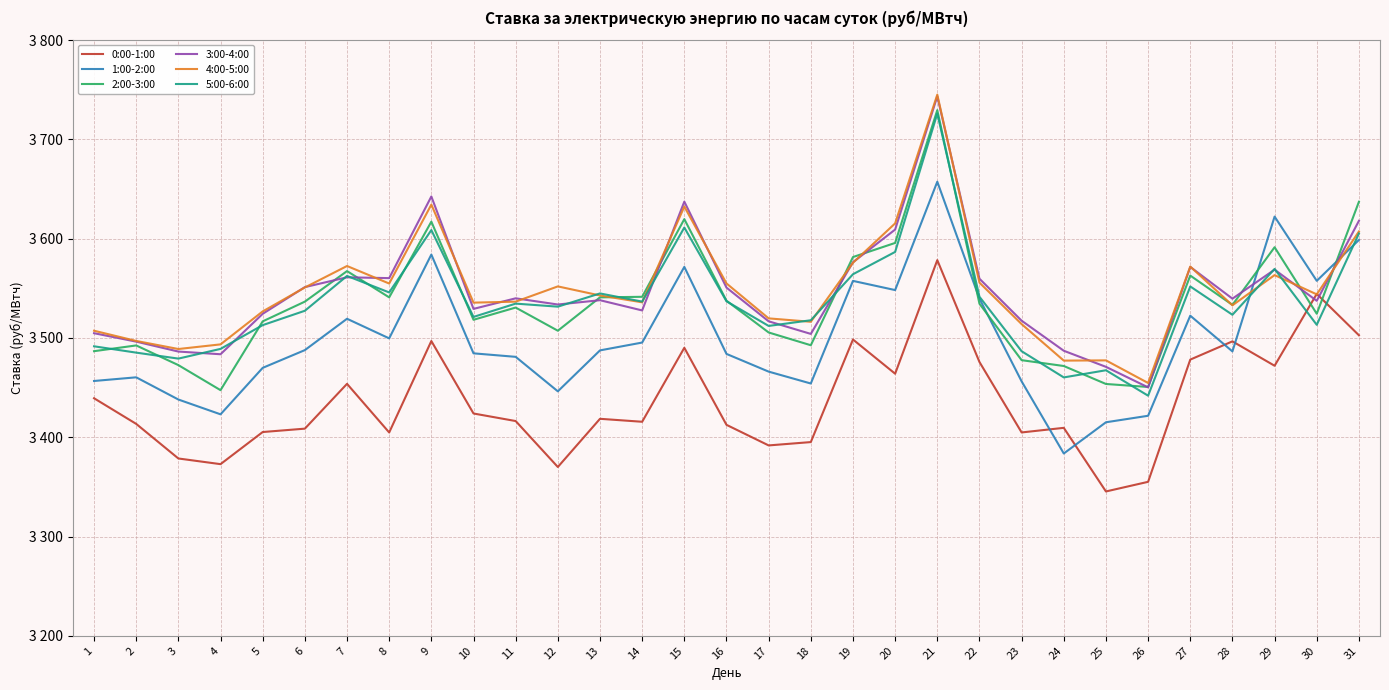

Between 26 and 30, which is larger?

30